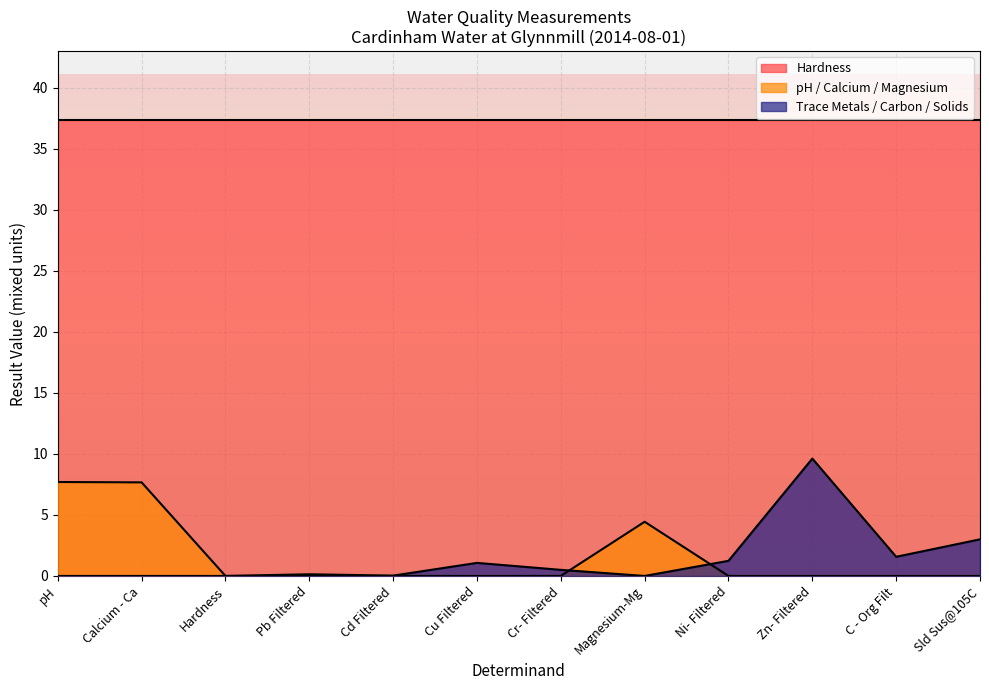

The Hardness series shows 37.4 at Cr- Filtered. True or false?

True